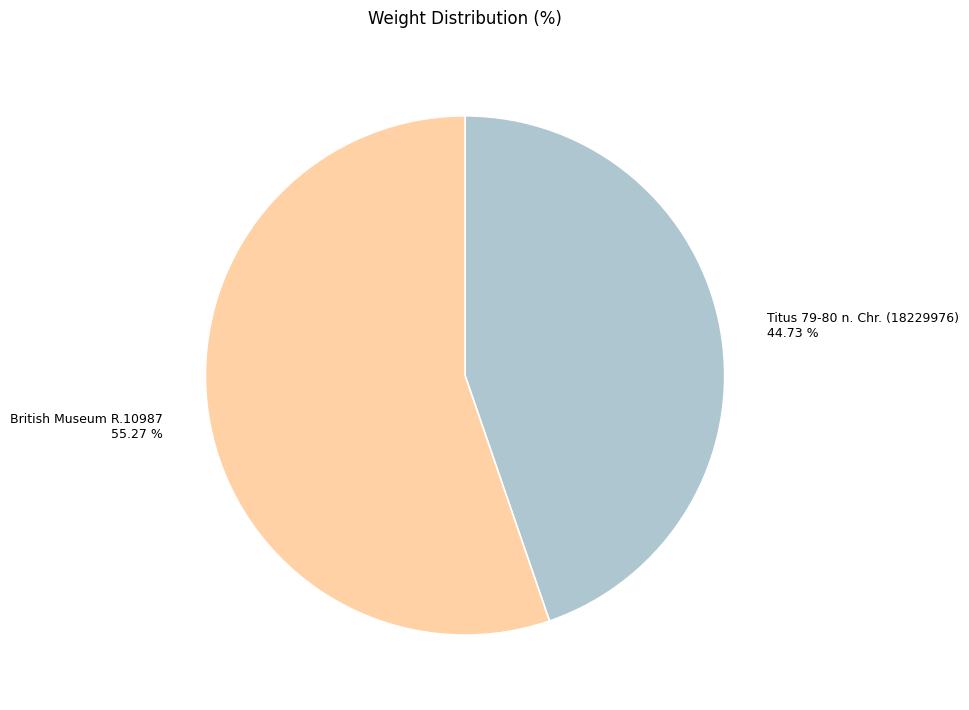

How many segments does this pie chart have?

2